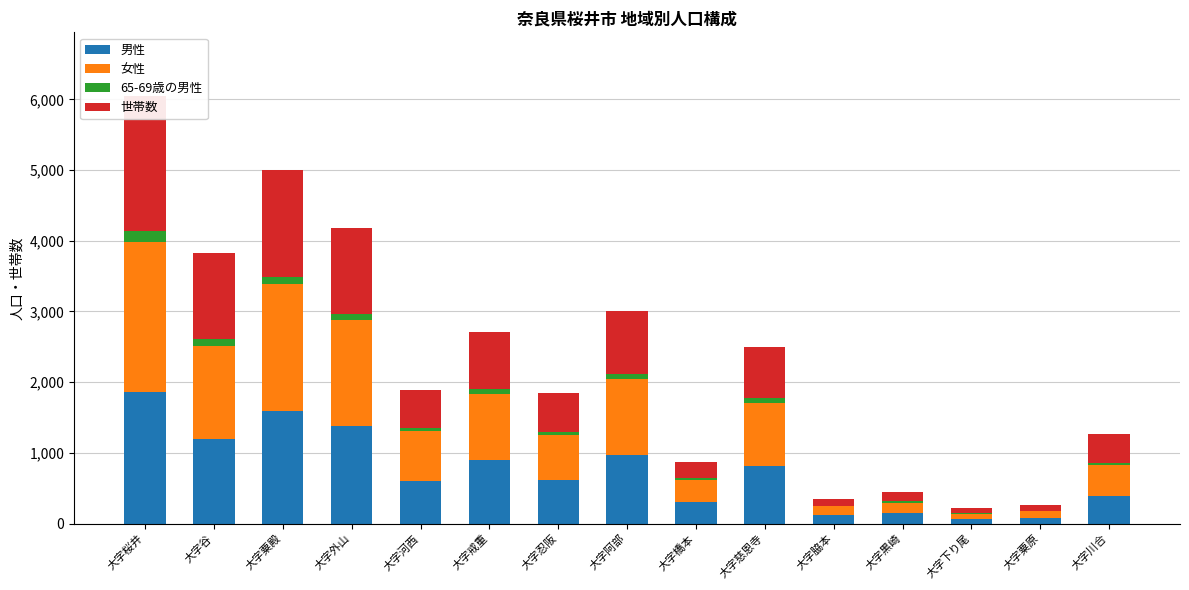

What is the label of the 12th bar from the left?

大字黒崎